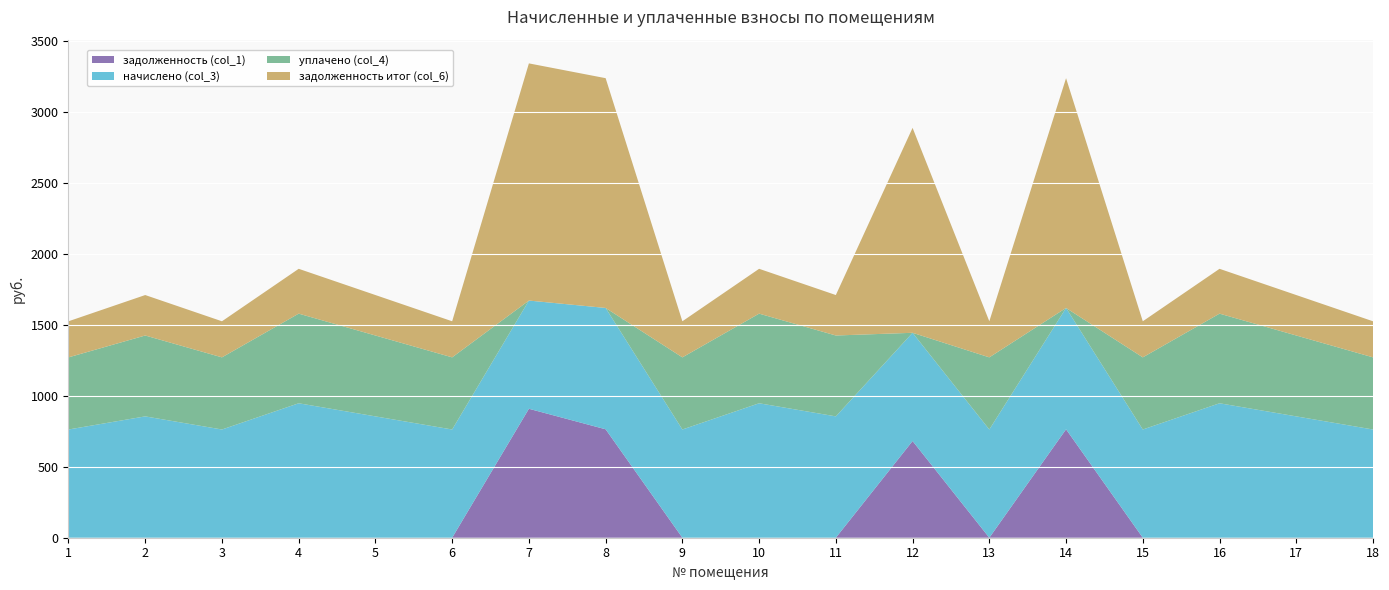

Reading left to right, transcribe all the data shown in this chart.

задолженность (col_1): 0.0	0.0	0.0	0.0	0.0	0.0	909.5	764.8	0.0	0.0	0.0	682.1	0.0	764.8	0.0	0.0	0.0	0.0
начислено (col_3): 763.3	855.8	763.3	948.3	855.8	763.3	763.3	855.8	763.3	948.3	855.8	763.3	763.3	855.8	763.3	948.3	855.8	763.3
уплачено (col_4): 508.9	570.5	508.9	632.2	570.5	508.9	0.0	0.0	508.9	632.2	570.5	0.0	508.9	0.0	508.9	632.2	570.5	508.9
задолженность итог (col_6): 254.4	285.3	254.4	316.1	285.3	254.4	1672.8	1620.6	254.4	316.1	285.3	1445.4	254.4	1620.6	254.4	316.1	285.3	254.4